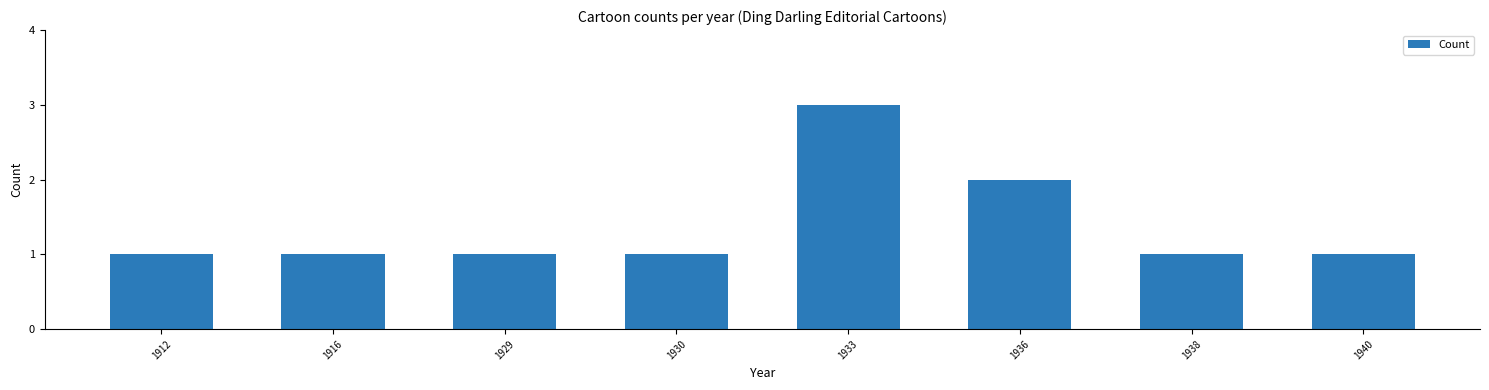

How many values are between 1 and 2?

7